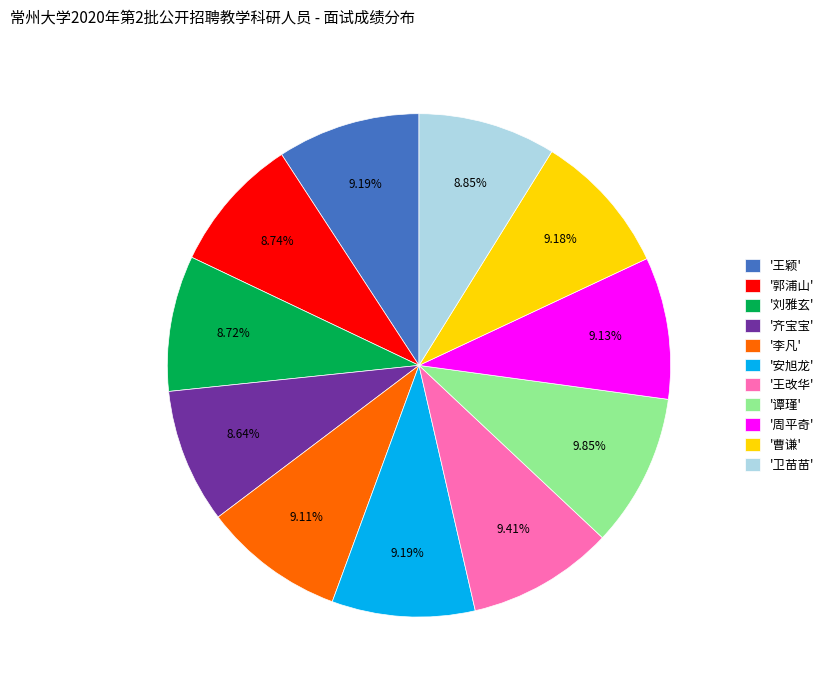

Is the sum of '王颖' and '周平奇' greater than half?

No